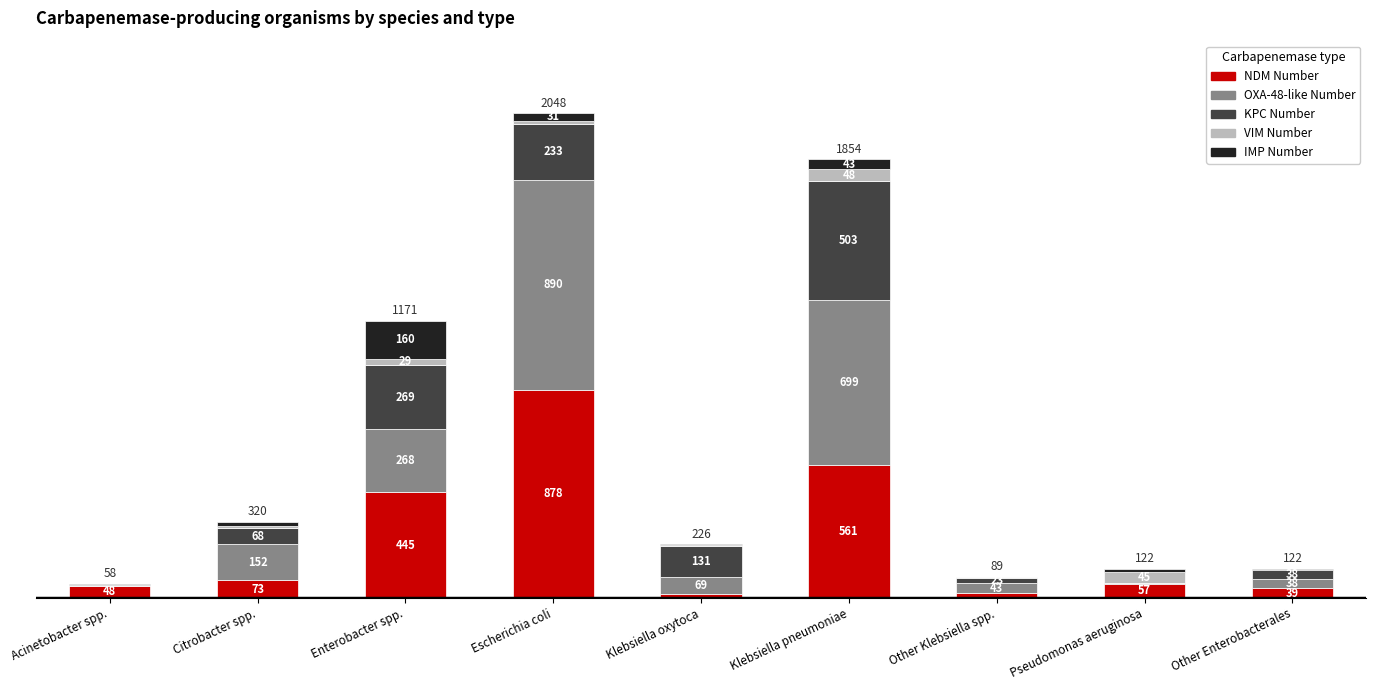

Which category has the highest value in the NDM Number series?

Escherichia coli